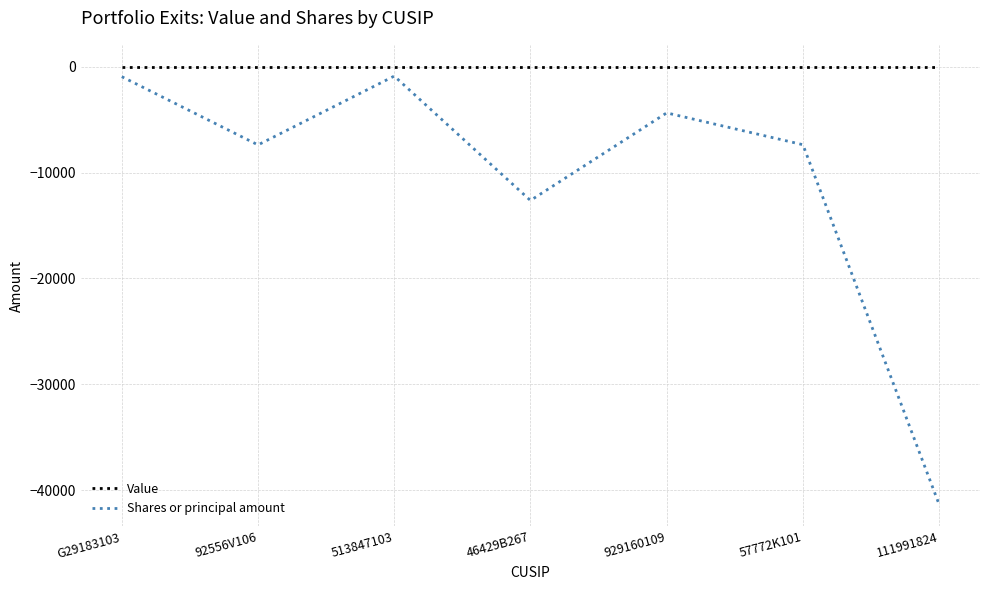

Rank the series at 46429B267 from highest to lowest value.

Value, Shares or principal amount